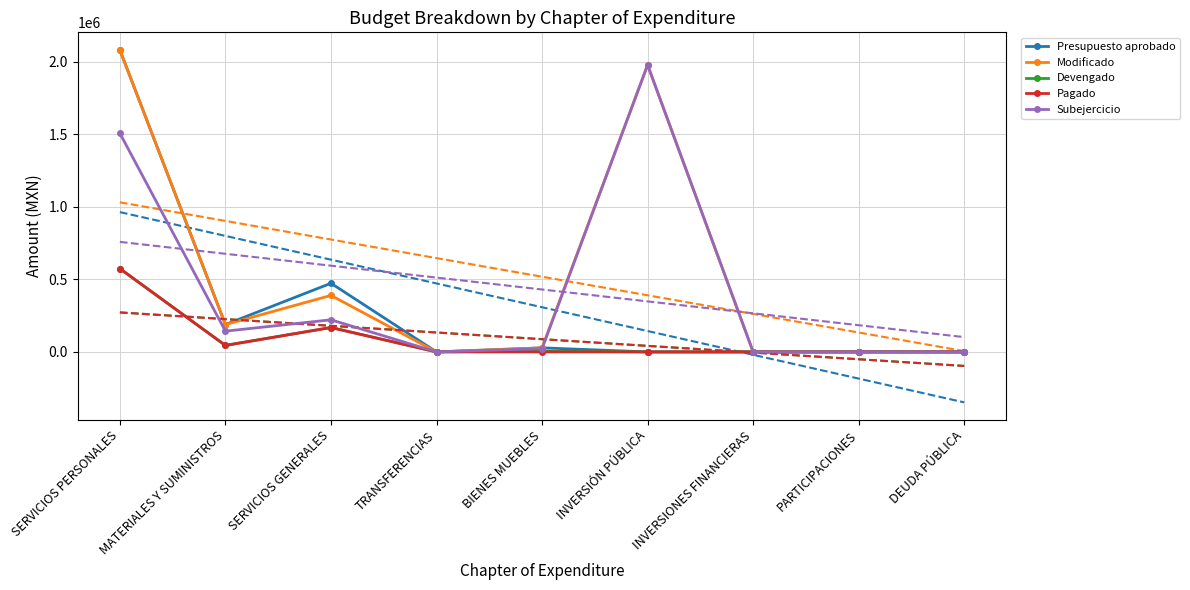

Is this an area chart (filled region under the line)?

No